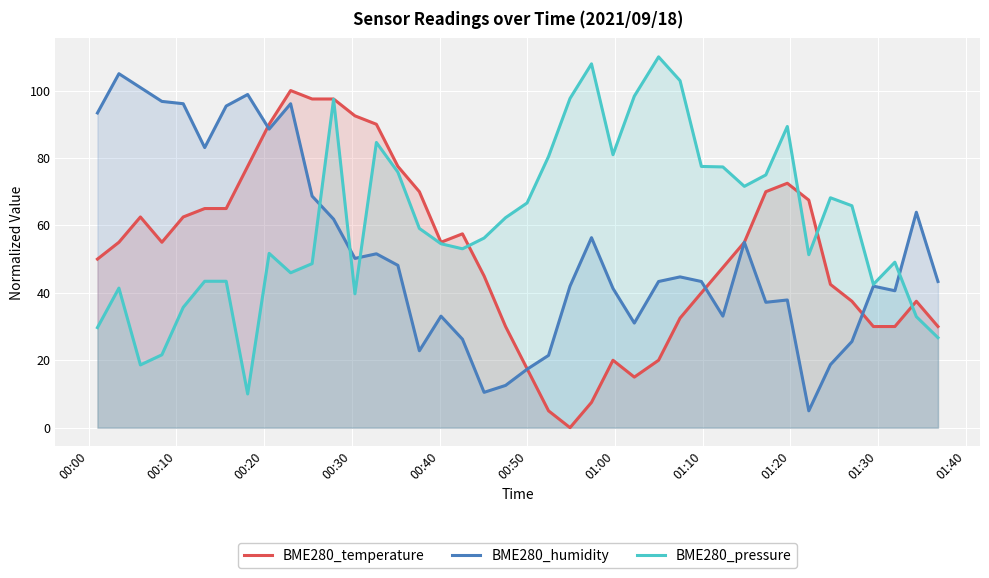

Which series has the largest total across all categories?

BME280_pressure